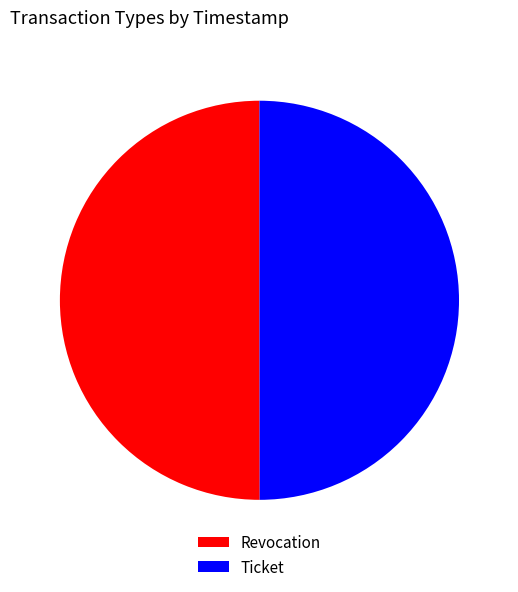

What is the ratio of the value at Revocation to the value at Ticket?

1.0